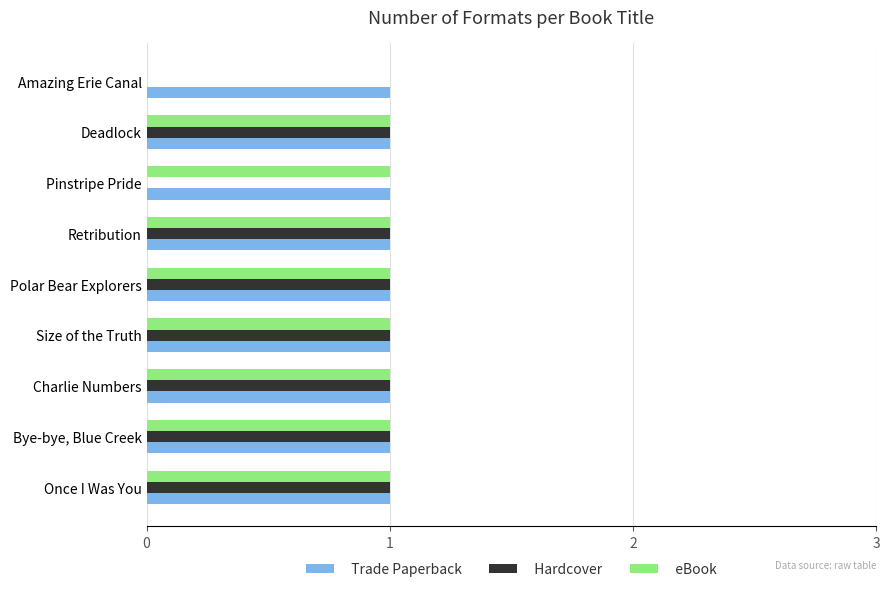

Is the value of eBook at Deadlock greater than the value of Hardcover at Pinstripe Pride?

Yes